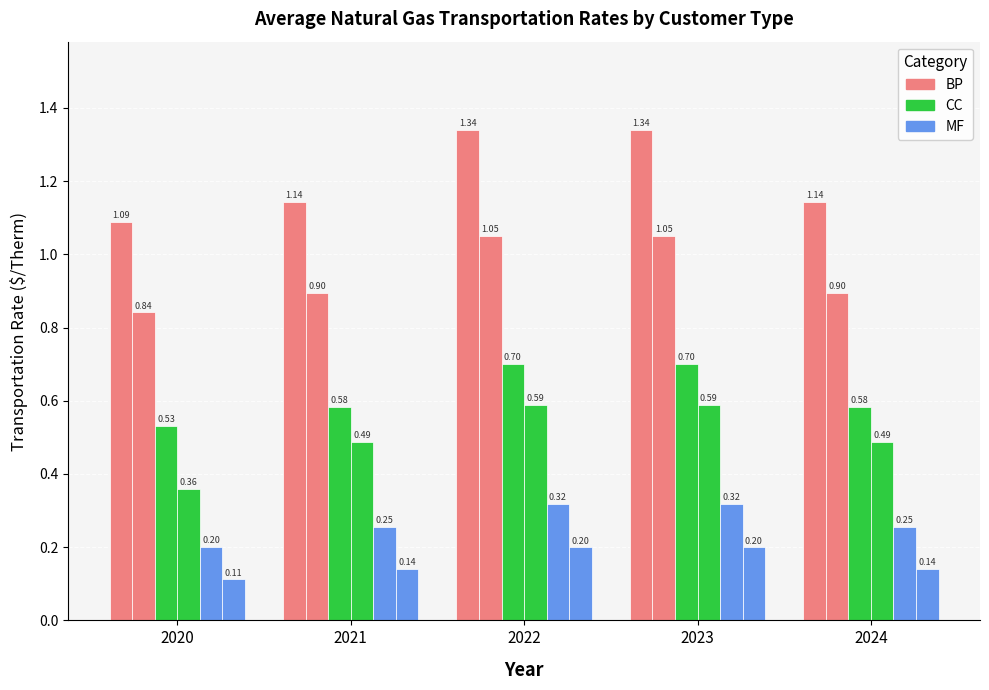

Are the bars horizontal?

No